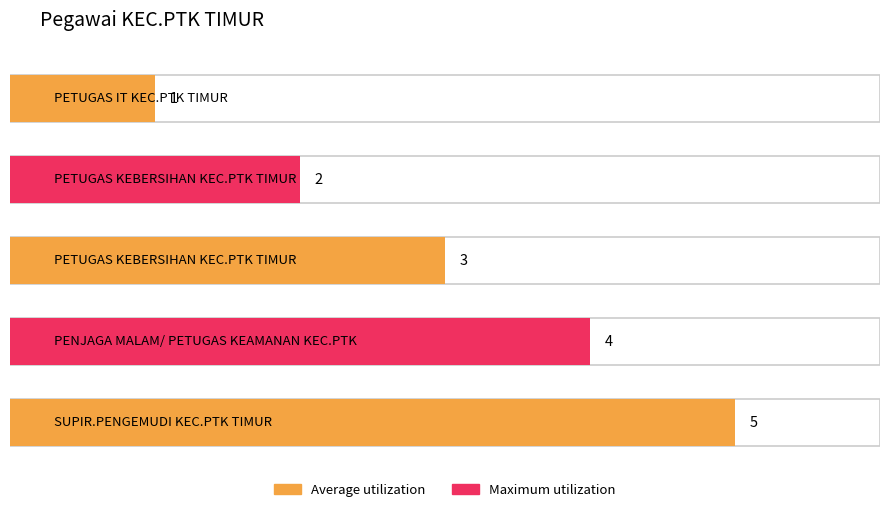

What is the average value?

3